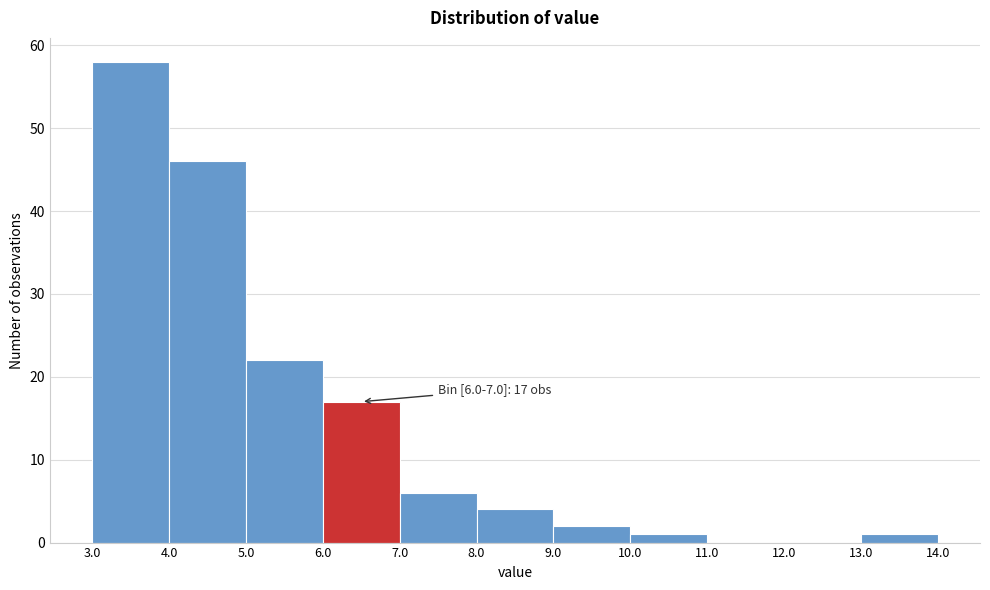

Over which range of the x-axis is the bar tallest?

3.0 to 4.0